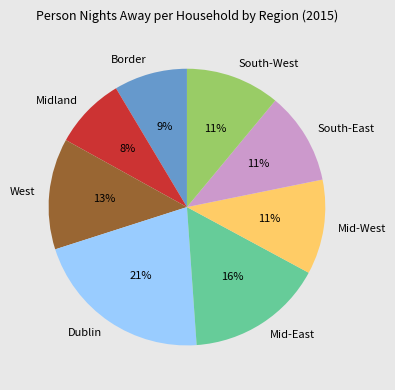

Count the number of slices in the pie.

8